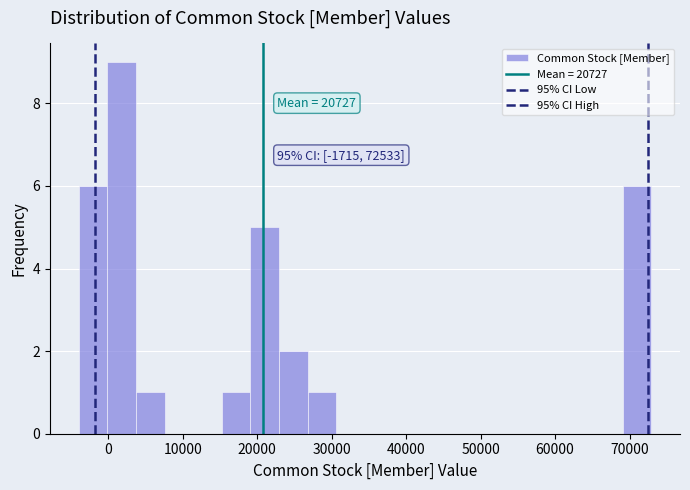

Around what value on the x-axis is the tallest bar? Give the approximate position of its centre, as read against the axis.

2000